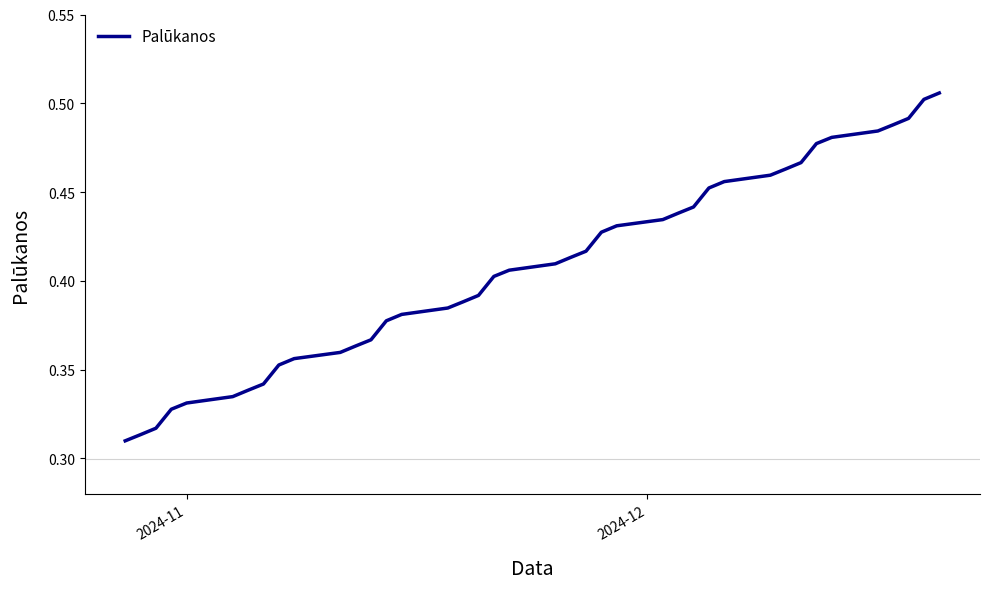

Is this an area chart (filled region under the line)?

No